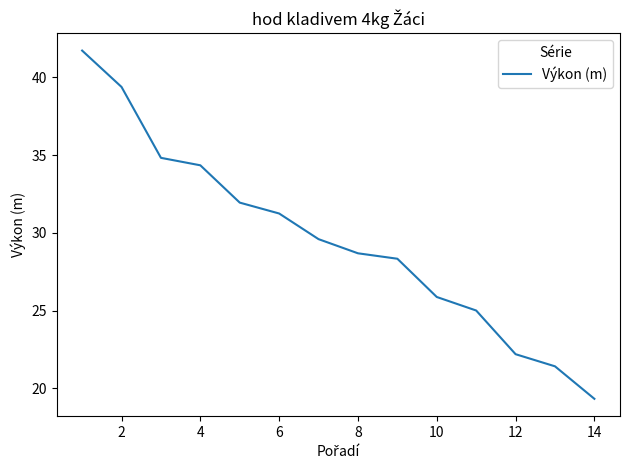

What is the difference between the maximum and minimum values?

22.4